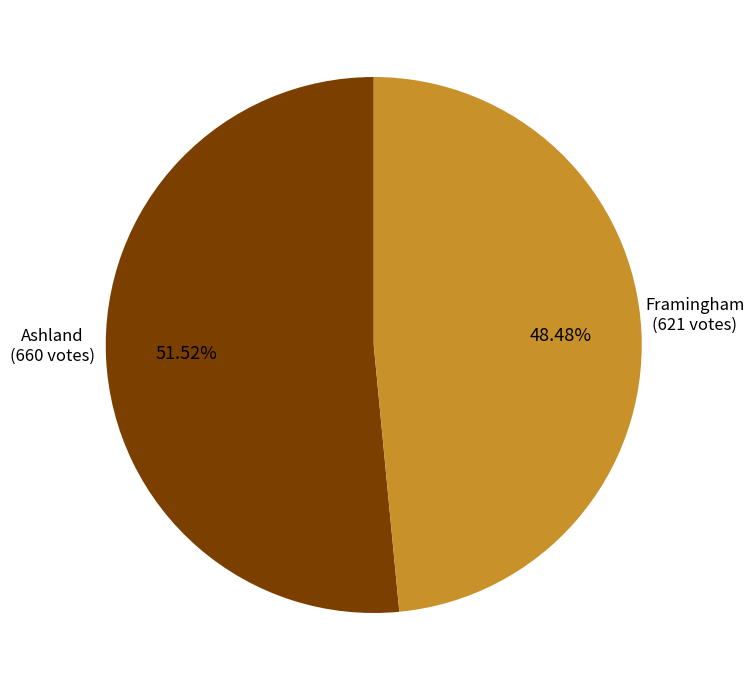

Does any single category account for the majority?

Yes